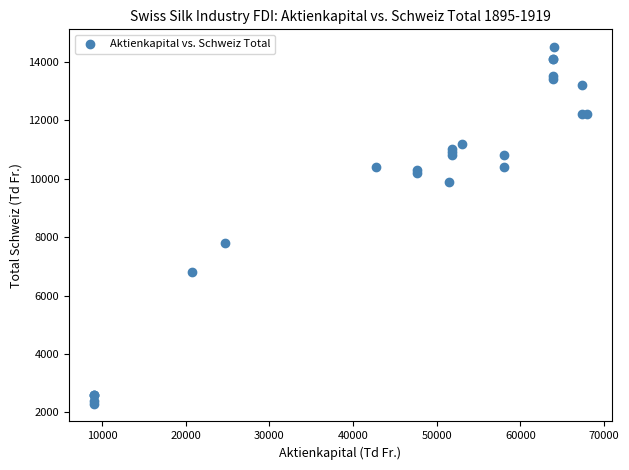

What Y value in the scatter plot is closest to 8400?

7800